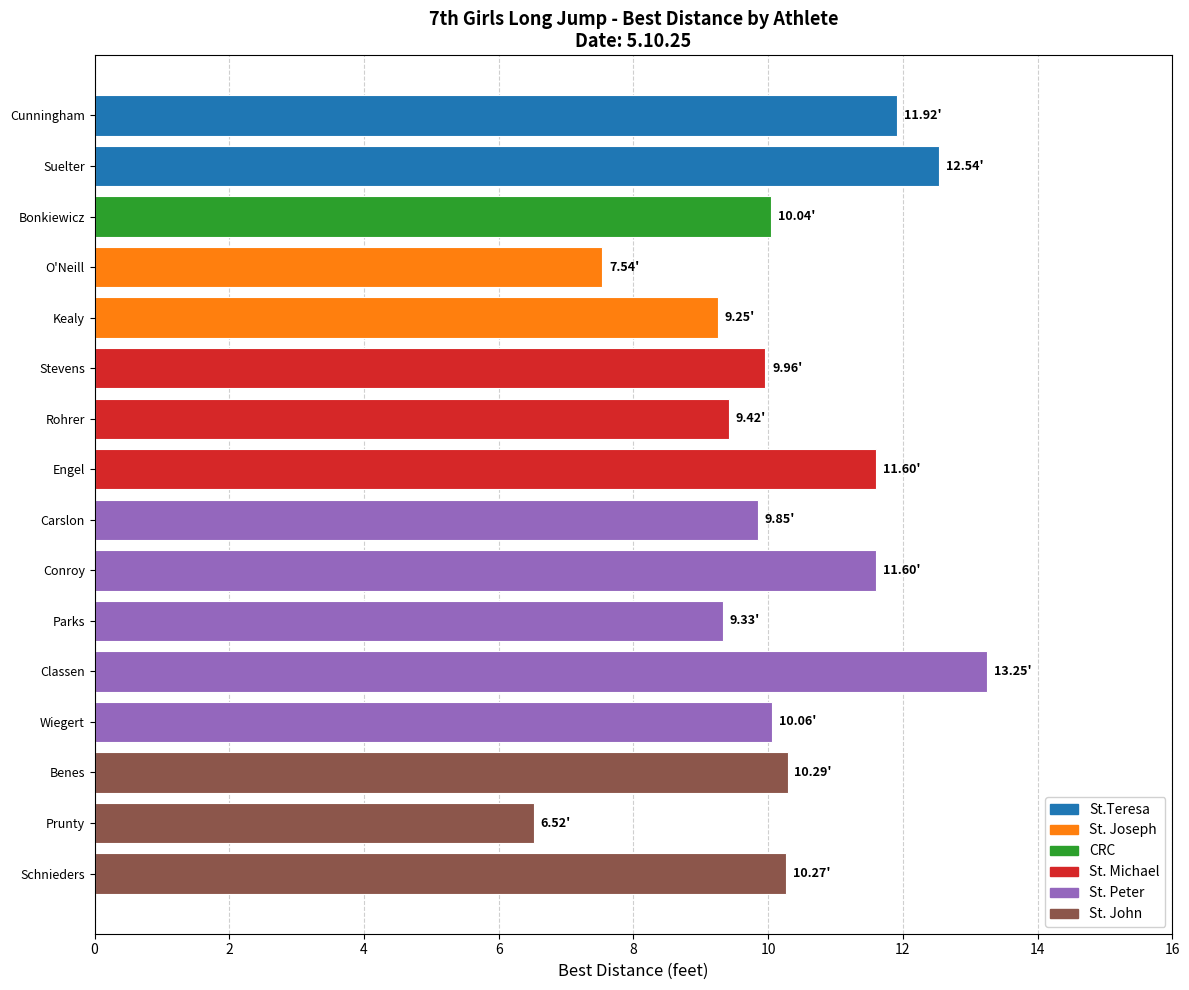

Which label corresponds to the largest value in the chart?

Classen